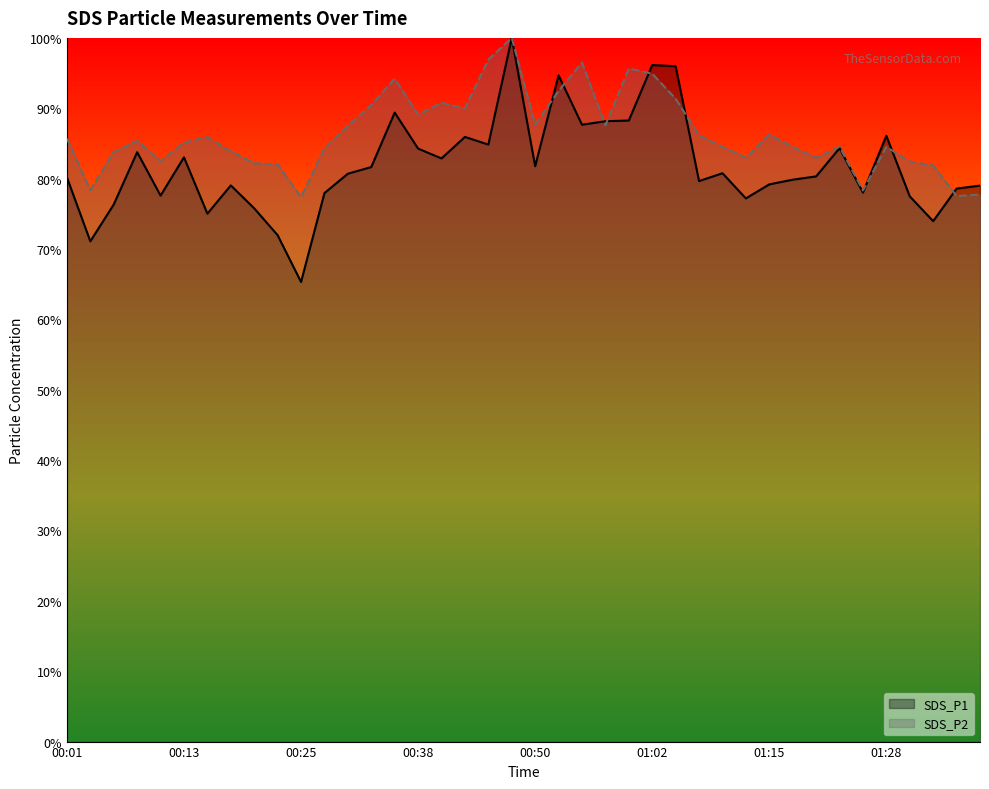

Reading left to right, list all the values displayed in this chart.

SDS_P1: 00:01=80.2	00:03=71.1	00:06=76.3	00:08=83.8	00:11=77.6	00:13=83.0	00:15=75.0	00:18=79.0	00:20=75.8	00:23=72.0	00:25=65.3	00:28=77.9	00:30=80.7	00:33=81.6	00:35=89.4	00:38=84.3	00:40=82.9	00:42=85.9	00:45=84.8	00:48=100.0	00:50=81.8	00:53=94.7	00:55=87.7	00:58=88.2	01:00=88.3	01:02=96.1	01:05=96.0	01:07=79.6	01:10=80.8	01:13=77.2	01:15=79.2	01:18=79.8	01:20=80.3	01:23=84.3	01:25=78.0	01:28=86.1	01:30=77.5	01:33=74.0	01:35=78.6	01:38=79.0
SDS_P2: 00:01=85.7	00:03=78.4	00:06=83.8	00:08=85.4	00:11=82.5	00:13=85.1	00:15=85.9	00:18=83.9	00:20=82.2	00:23=82.0	00:25=77.4	00:28=84.3	00:30=87.5	00:33=90.5	00:35=94.2	00:38=89.1	00:40=90.8	00:42=90.0	00:45=96.9	00:48=100.0	00:50=87.7	00:53=92.5	00:55=96.5	00:58=87.6	01:00=95.6	01:02=94.9	01:05=91.4	01:07=86.2	01:10=84.5	01:13=83.0	01:15=86.3	01:18=84.5	01:20=83.0	01:23=84.5	01:25=78.3	01:28=84.5	01:30=82.4	01:33=81.9	01:35=77.5	01:38=77.7